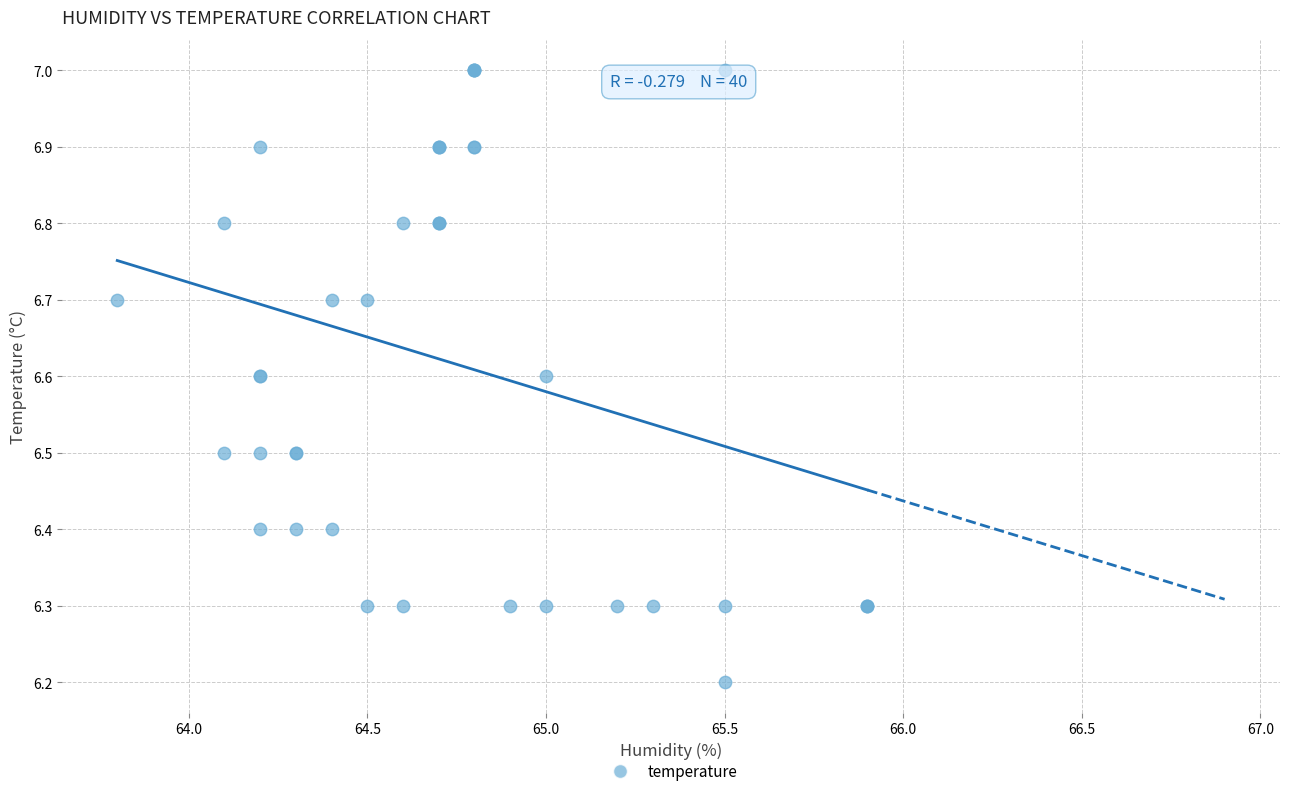

What Y value in the scatter plot is closest to 6?

6.2